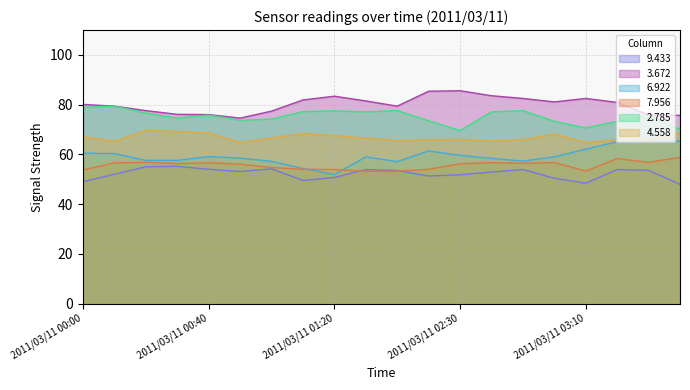

True or false: 7.956 and 2.785 intersect in this chart.

False